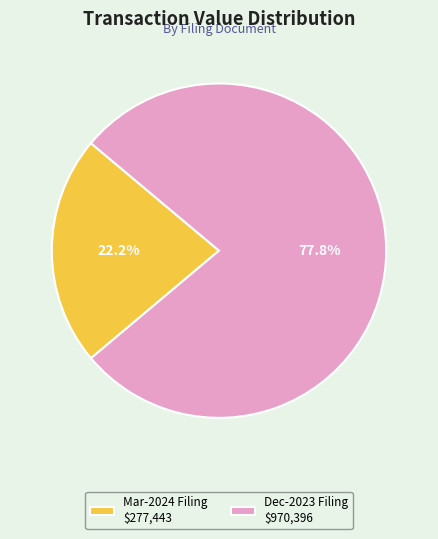

To the nearest percent, what is the average slice percentage?

50%